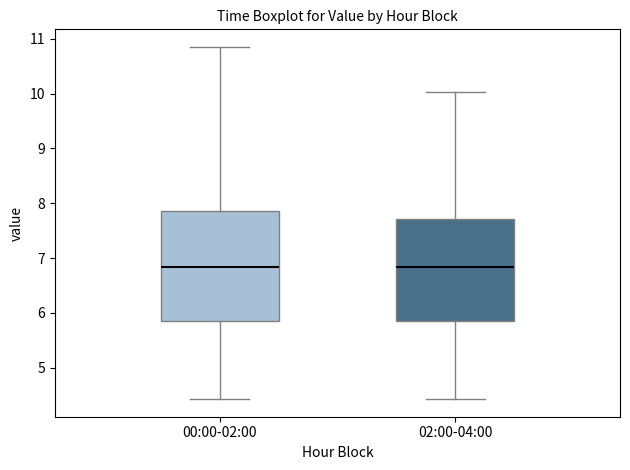

Which box is the tallest, from its lower edge to its upper edge?

00:00-02:00